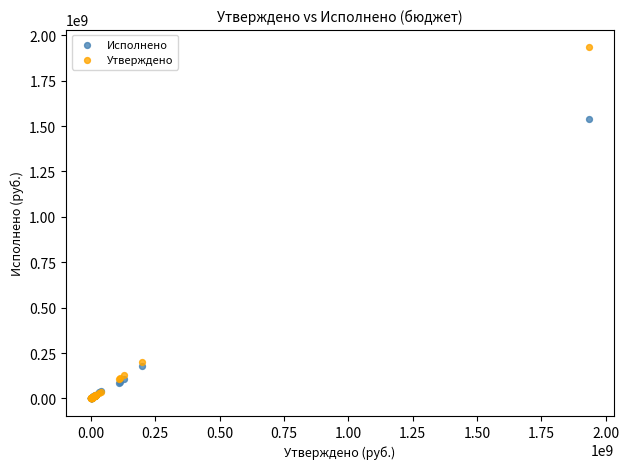

Across all series, what Y value is closest to 967253036?

1540971678.1